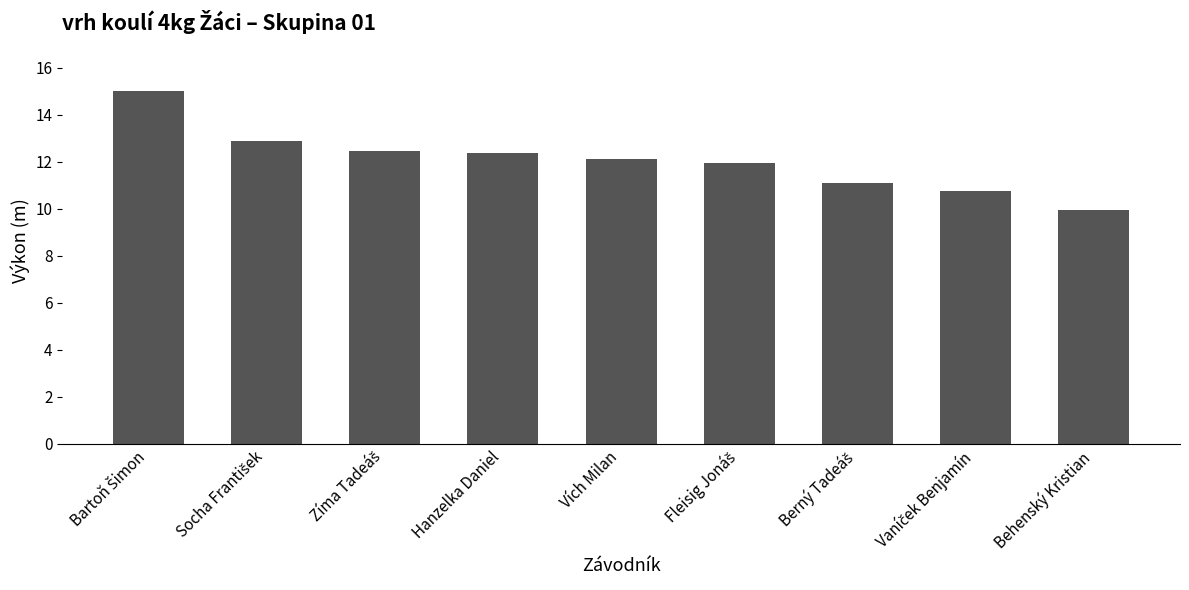

How many categories are shown in the chart?

9